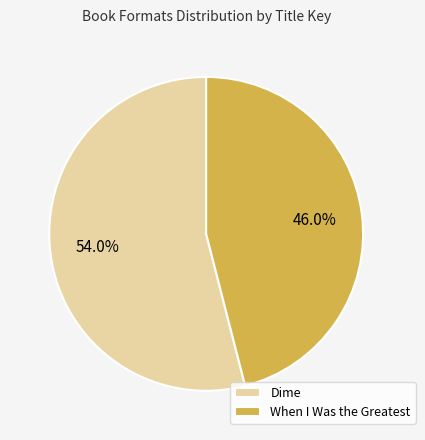

Which has a higher value, When I Was the Greatest or Dime?

Dime